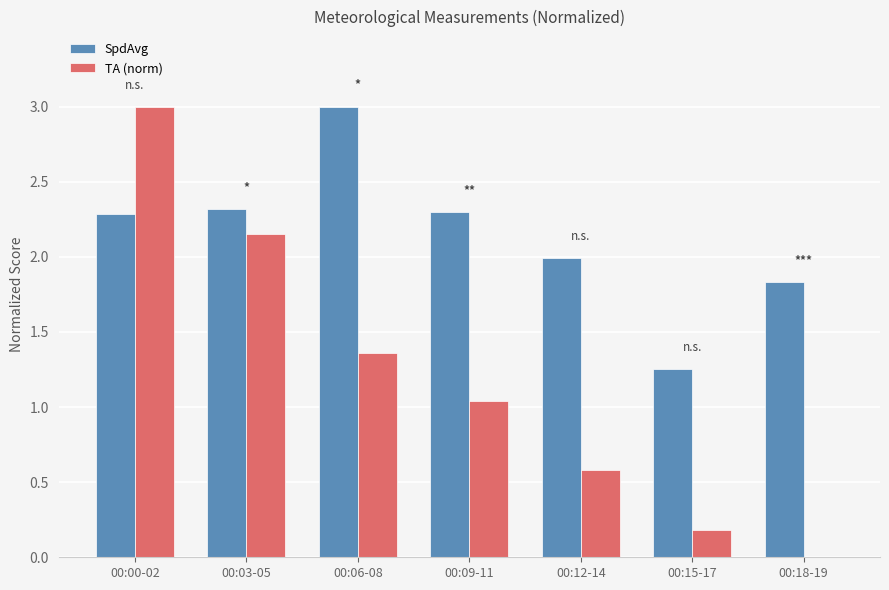

At which label is SpdAvg closest to 2?

00:12-14